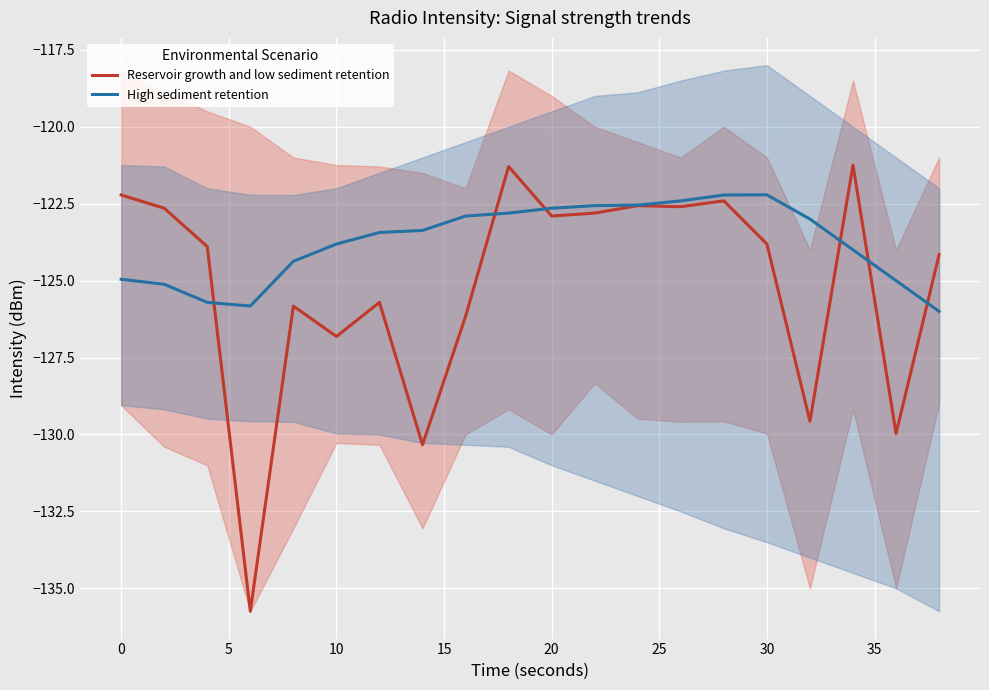

After their last crossing, which series has the higher values: High sediment retention or Reservoir growth and low sediment retention?

Reservoir growth and low sediment retention